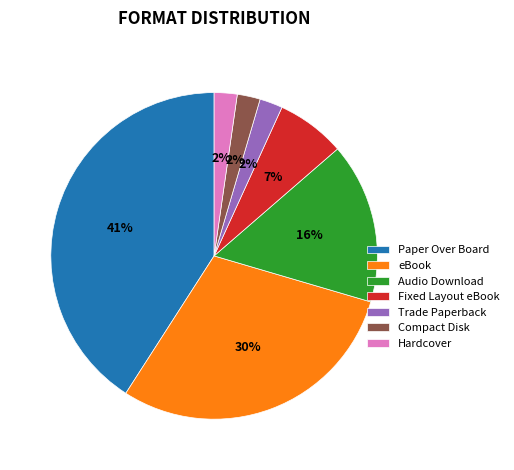

To the nearest percent, what percentage of the pie is Trade Paperback?

2%